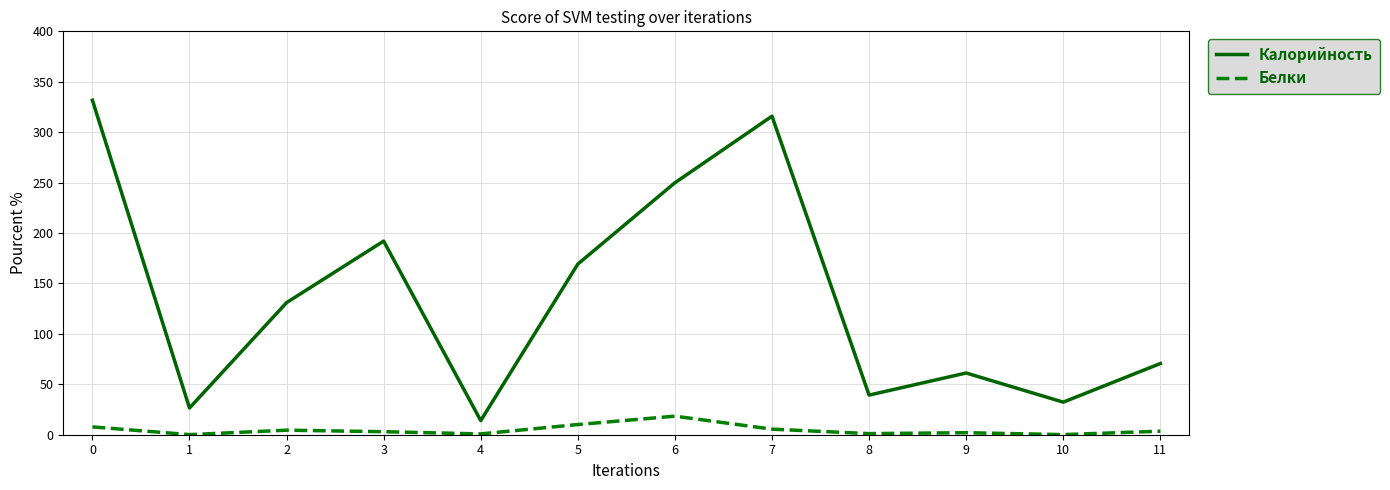

Which series has the largest range (max minus min)?

Калорийность